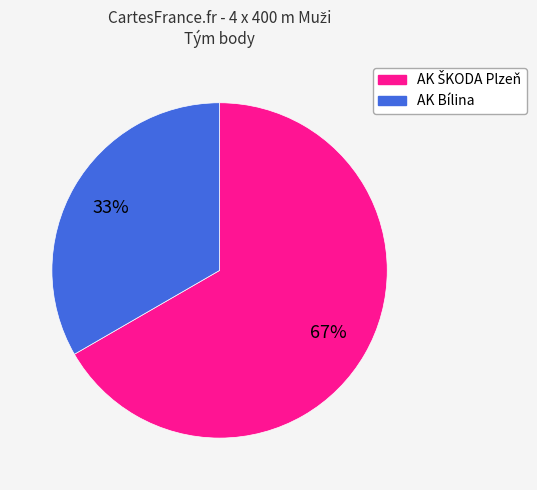

How many segments does this pie chart have?

2